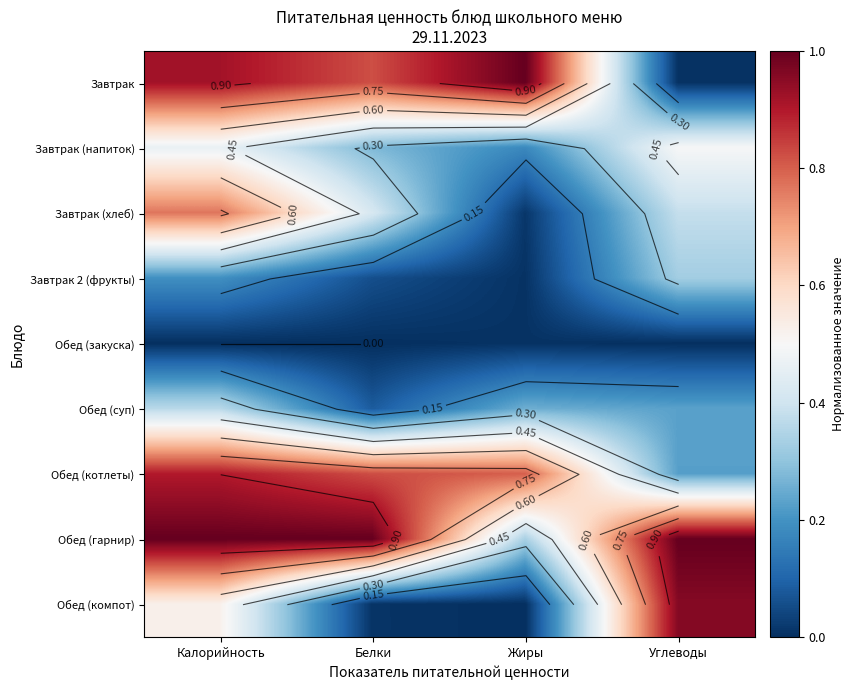

What is the highest value of the Завтрак series?

1.0